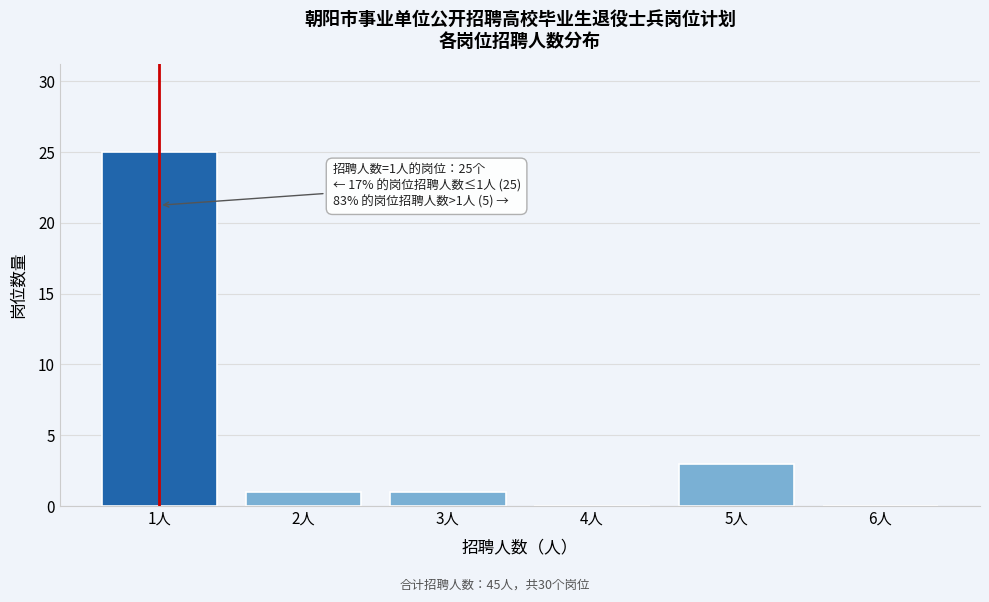

Which range on the x-axis has the tallest bar?

0.5 to 1.5